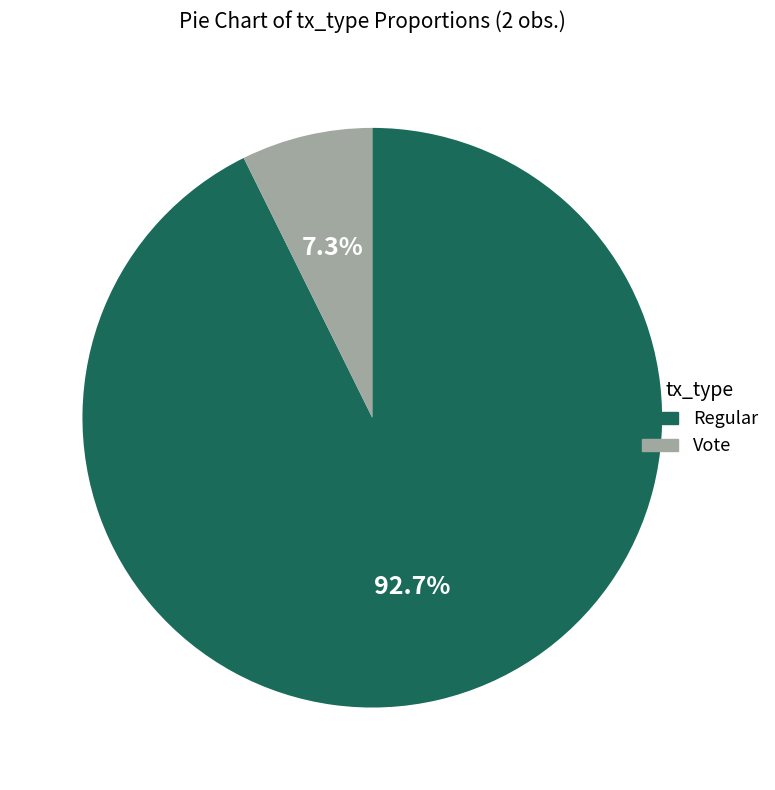

To the nearest percent, what portion does Vote represent?

7%